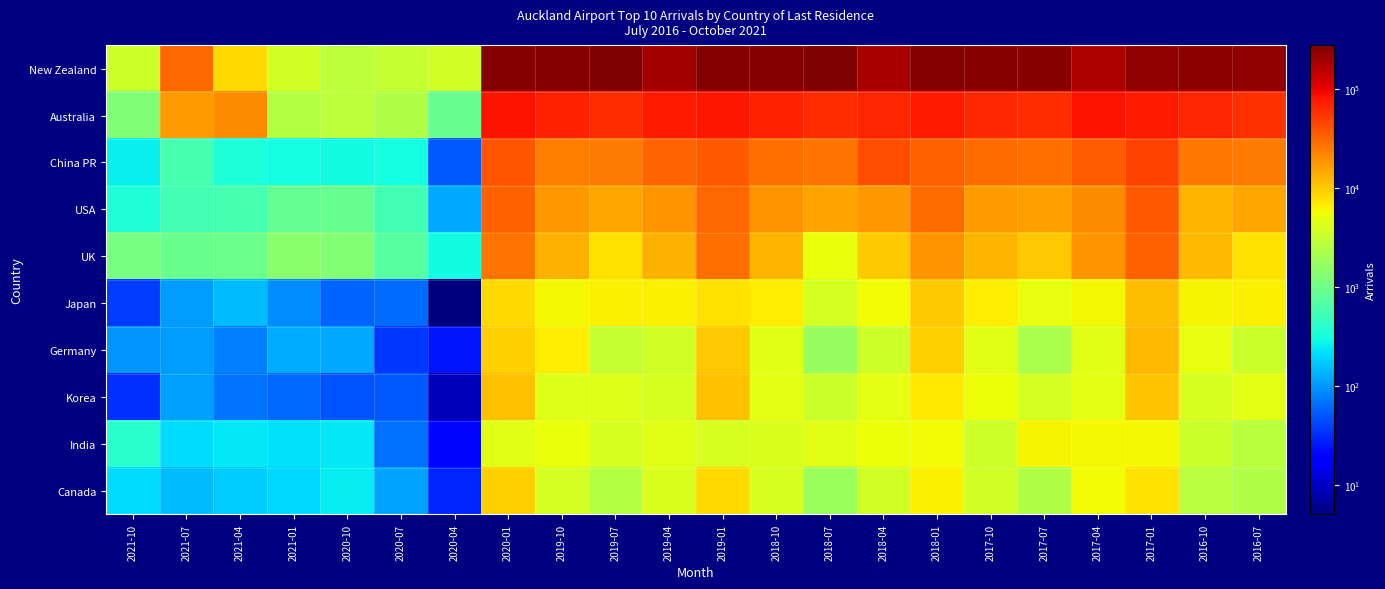

How many series are shown in this chart?

10